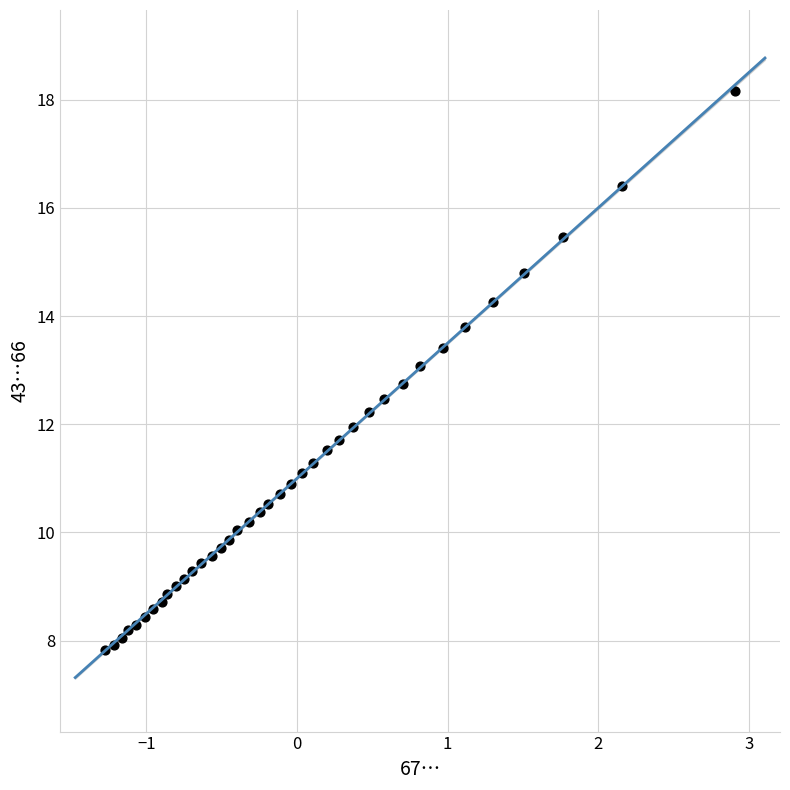

What is the range of X values (max minus min)?

4.2